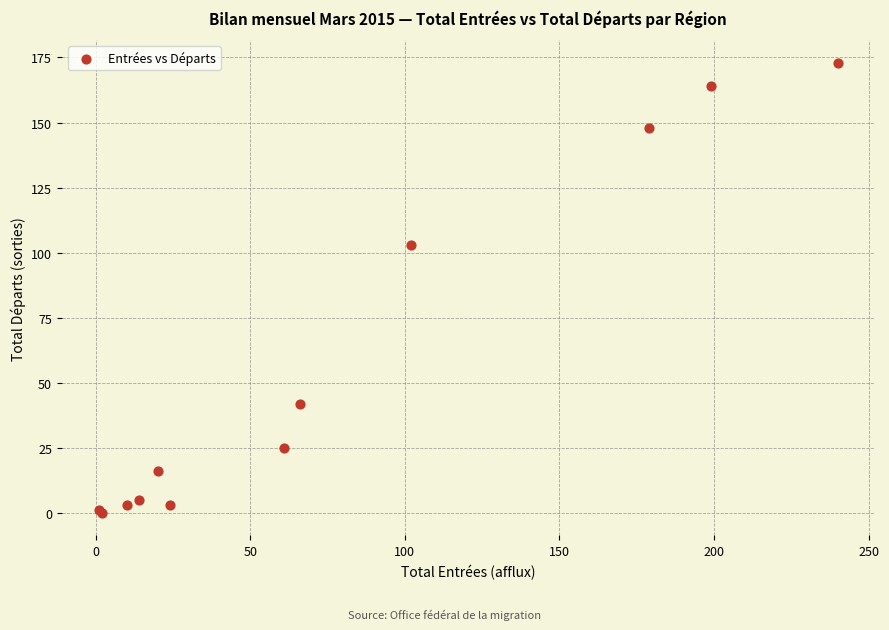

What Y value in the scatter plot is closest to 86?

103